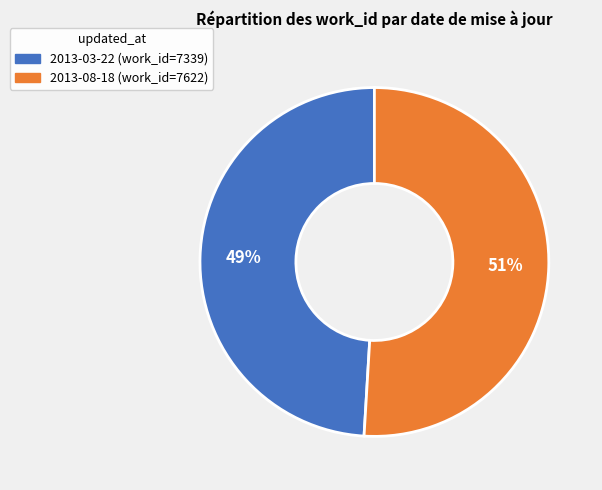

Which slice represents more than half of the pie?

2013-08-18